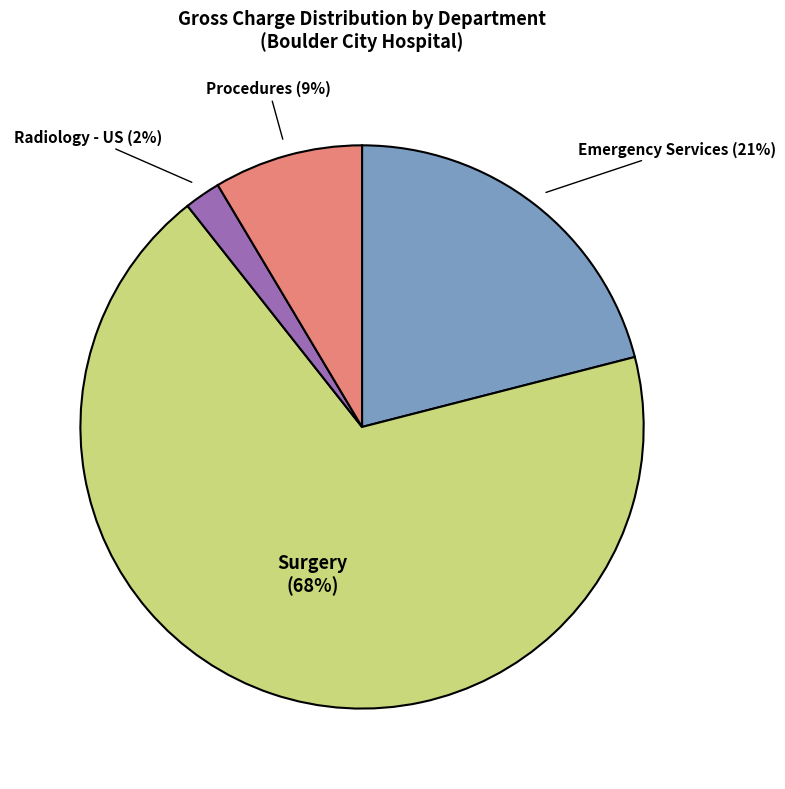

Which has a higher value, Surgery or Radiology - US?

Surgery